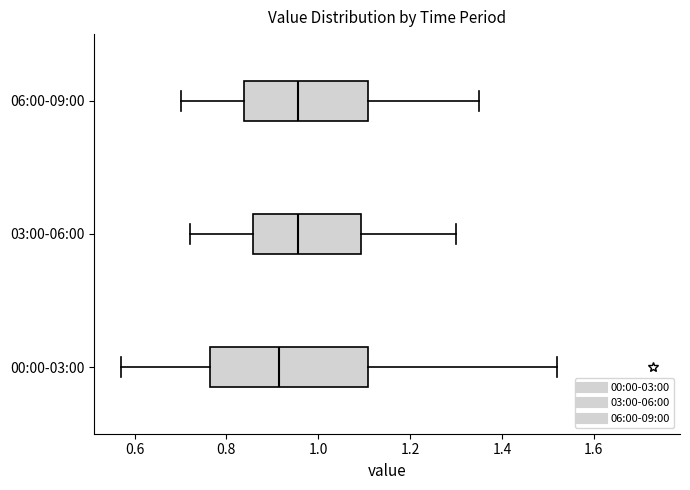

Which box's median line is the furthest to the left?

00:00-03:00